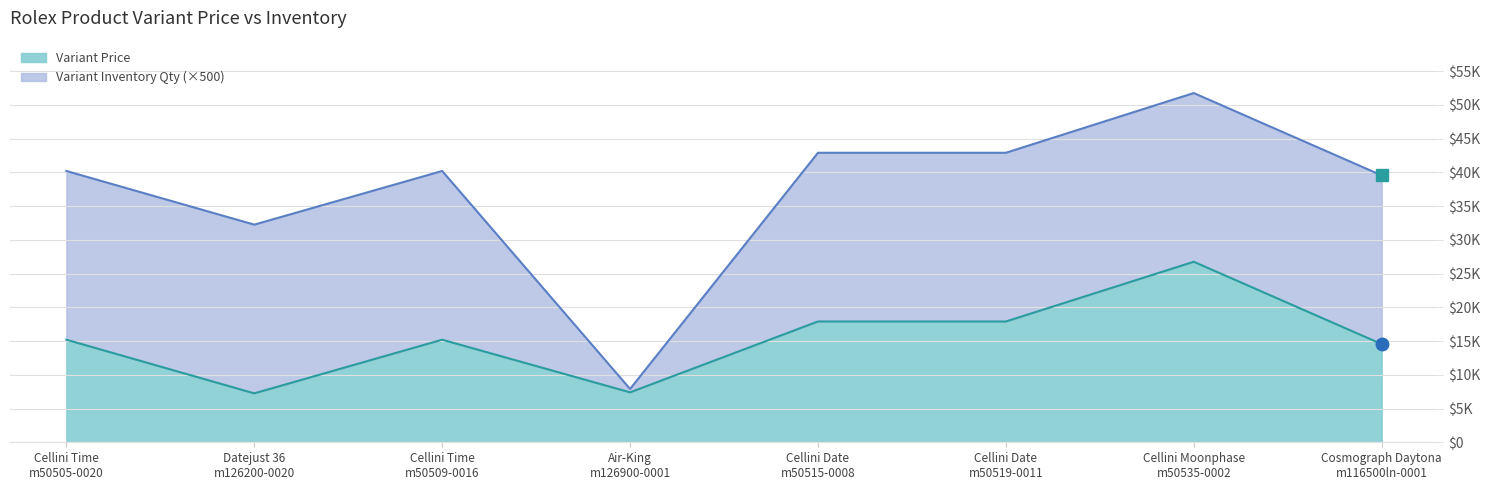

Rank the categories by value from lowest to highest.

Datejust 36
m126200-0020, Air-King
m126900-0001, Cosmograph Daytona
m116500ln-0001, Cellini Time
m50505-0020, Cellini Time
m50509-0016, Cellini Date
m50515-0008, Cellini Date
m50519-0011, Cellini Moonphase
m50535-0002